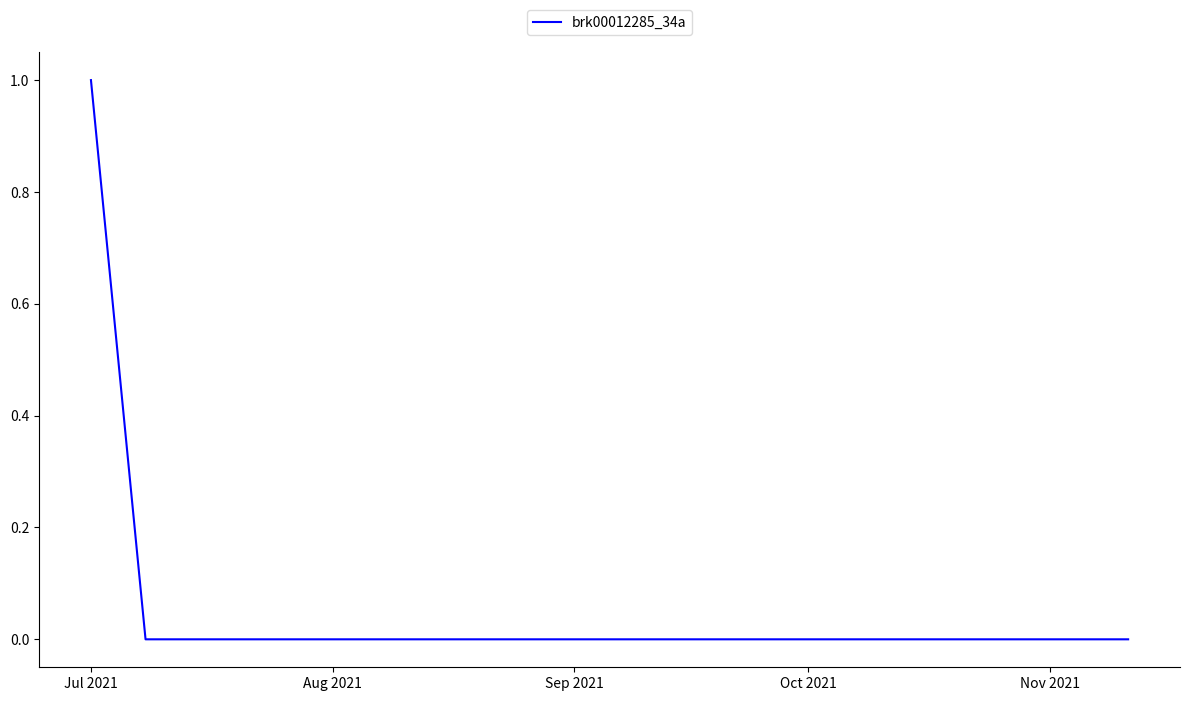

Reading left to right, extract all data points from this chart.

1	0	0	0	0	0	0	0	0	0	0	0	0	0	0	0	0	0	0	0